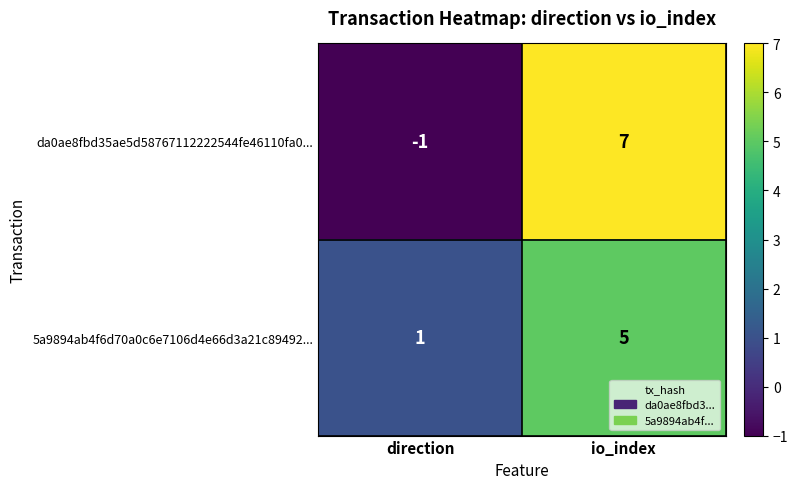

Which category has the lowest value across all series?

direction